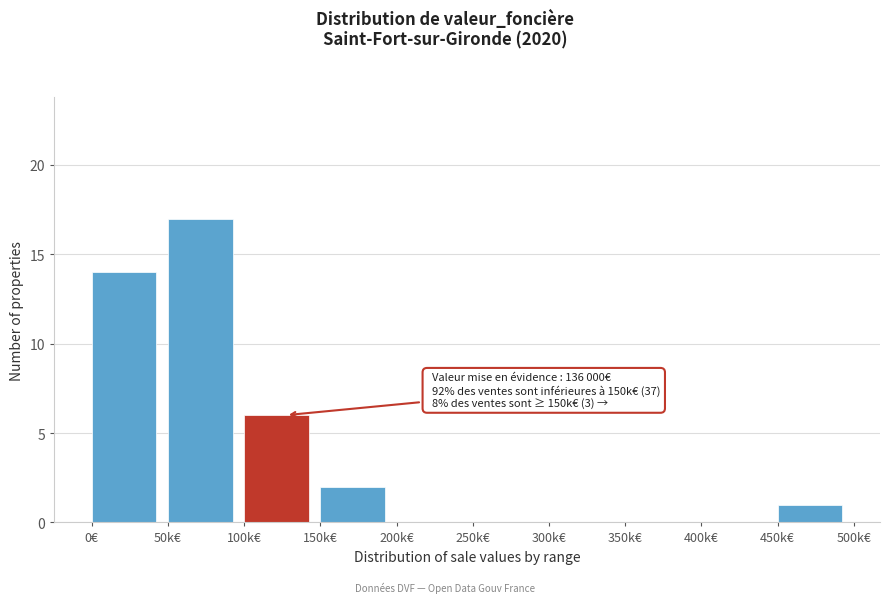

Reading left to right, extract all data points from this chart.

0€=14	50k€=17	100k€=6	150k€=2	200k€=0	250k€=0	300k€=0	350k€=0	400k€=0	450k€=1